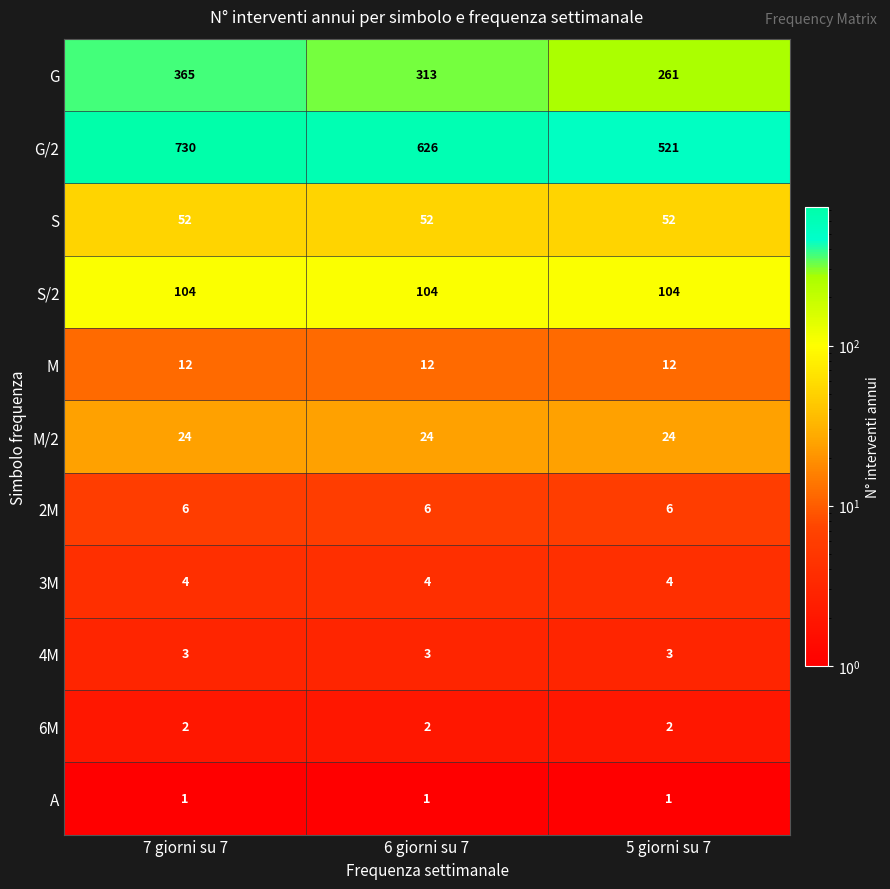

Rank the series by their maximum value, from lowest to highest.

A, 6M, 4M, 3M, 2M, M, M/2, S, S/2, G, G/2